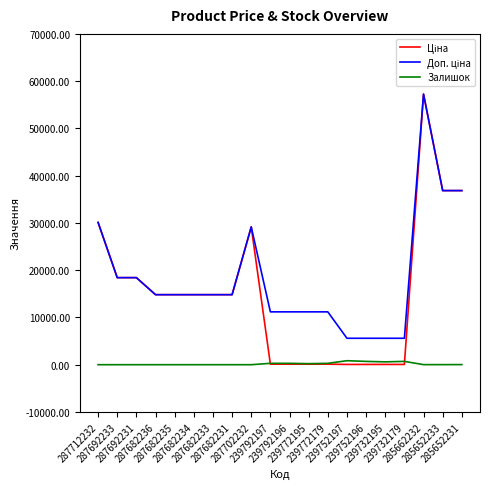

What position from the left is 239732195?

16